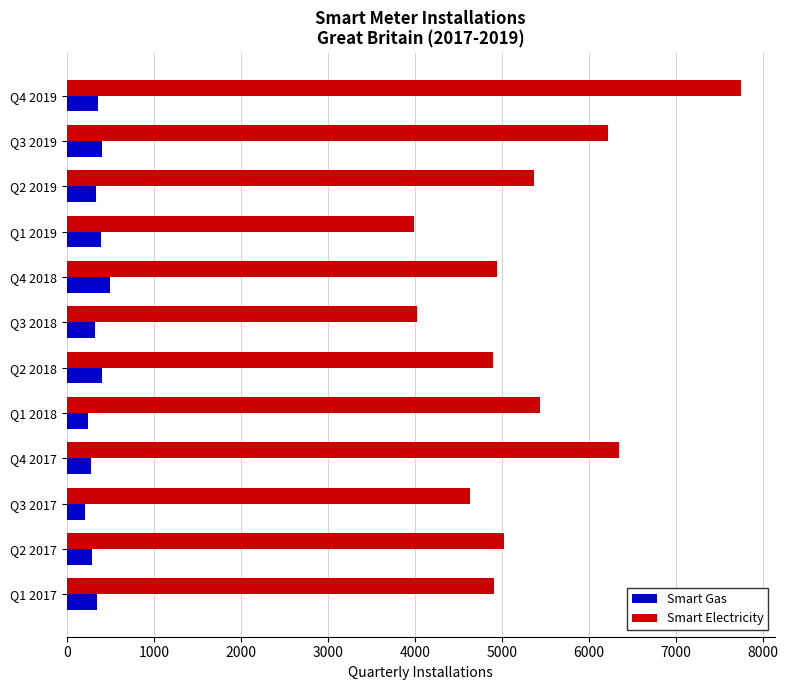

Which series has the widest spread of values?

Smart Electricity